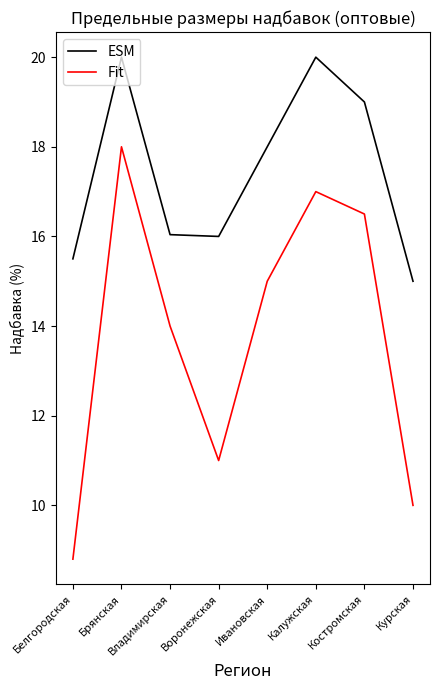

The Fit series shows 23.4 at Брянская. True or false?

False